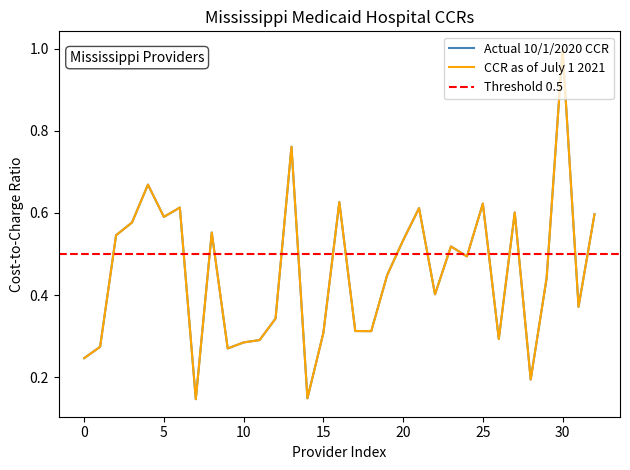

Is it true that CCR as of July 1 2021 equals 0.1 at 14?

True